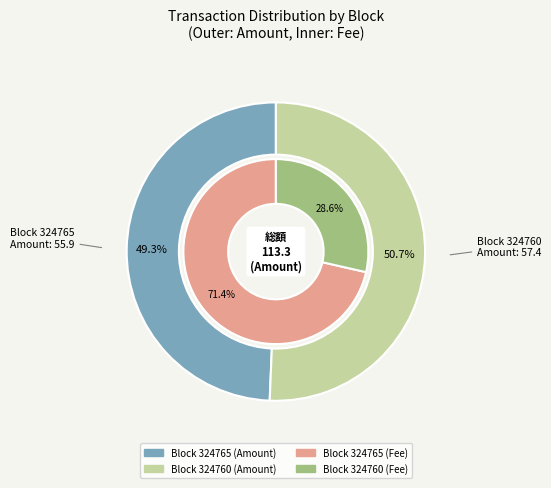

Which has a higher value, 324760 or 324765?

324760